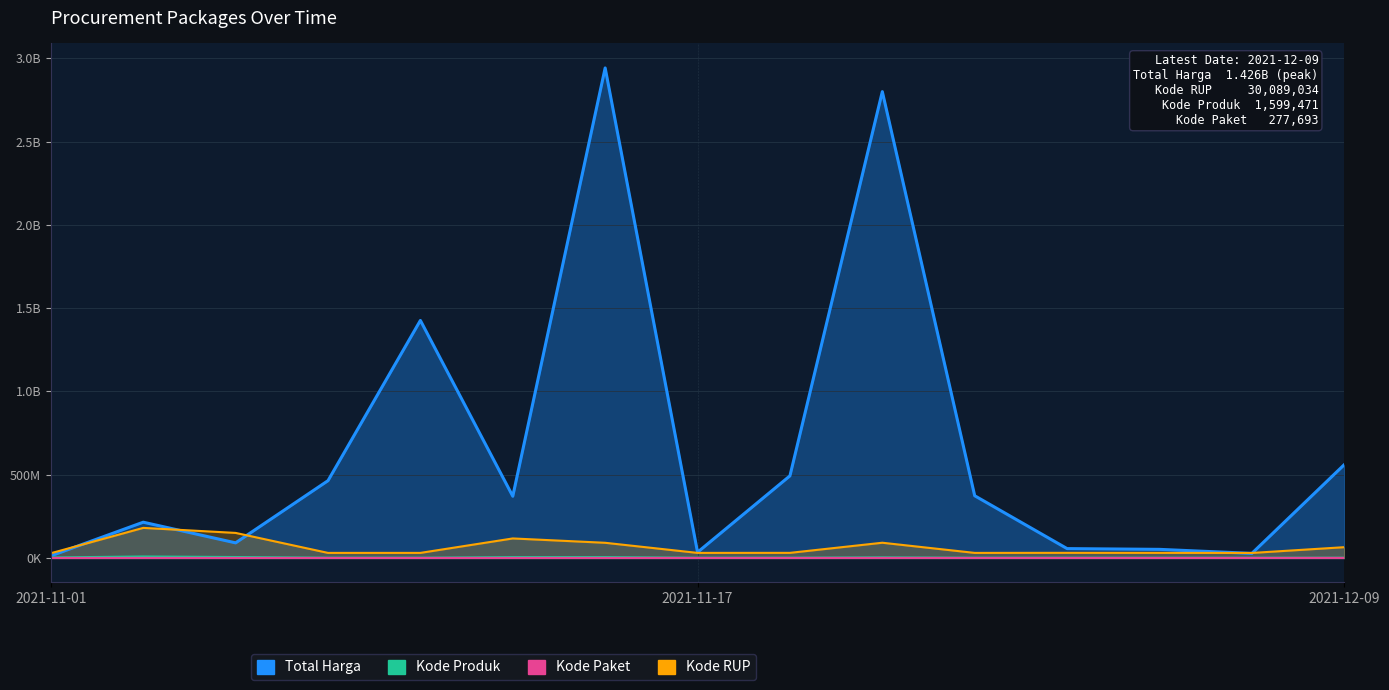

How many categories are shown in the chart?

15